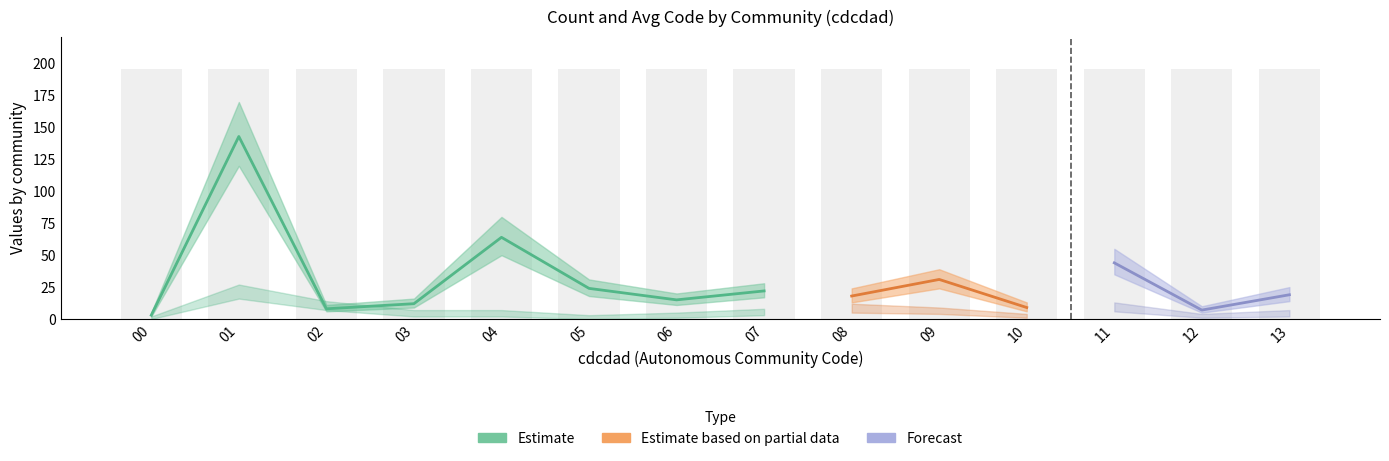

Where does the cdcorp_mean series first go above 19?

01